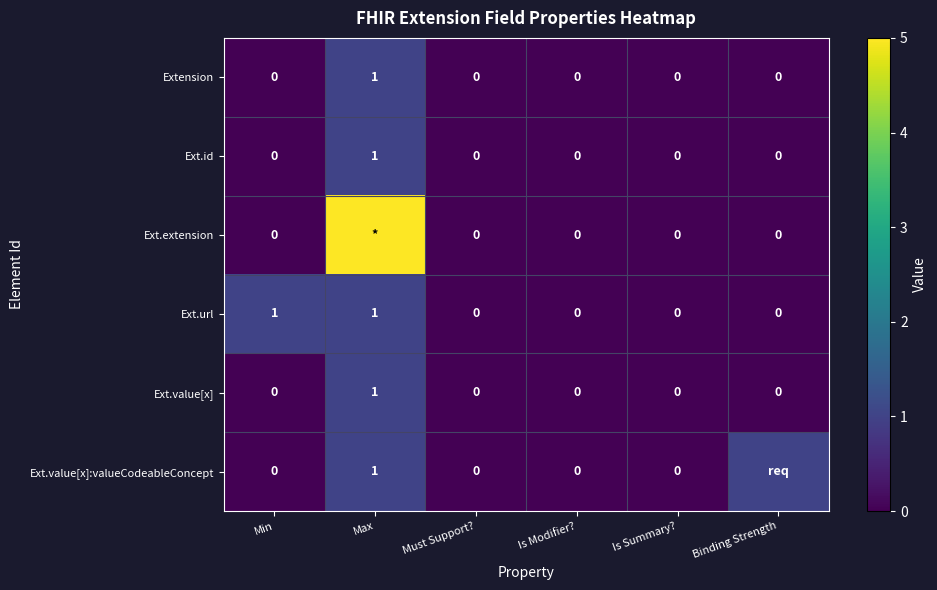

True or false: Ext.url has a value of -1 at Is Summary?.

False